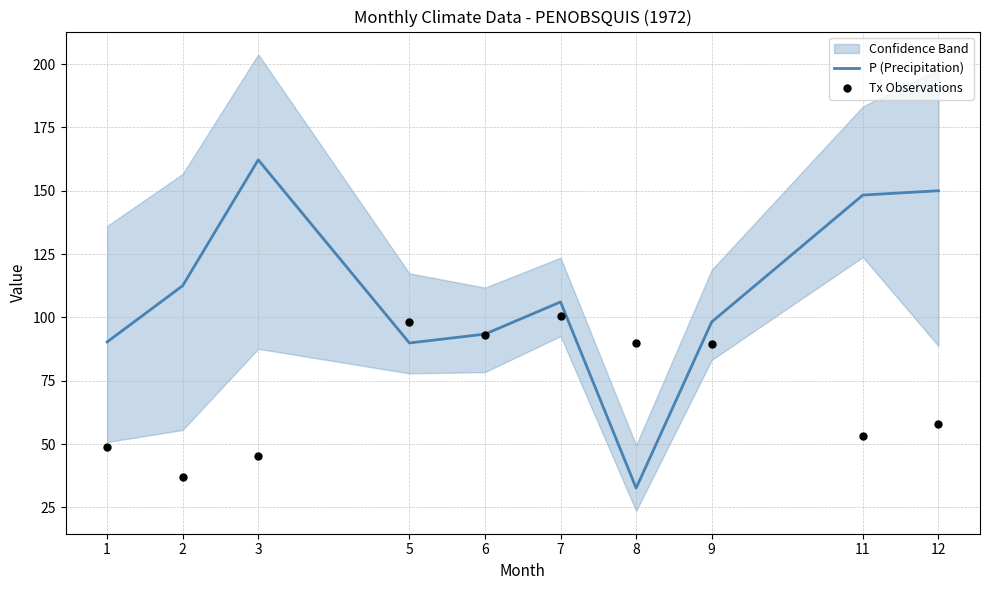

Which series reaches the minimum Y coordinate?

P (Precipitation)